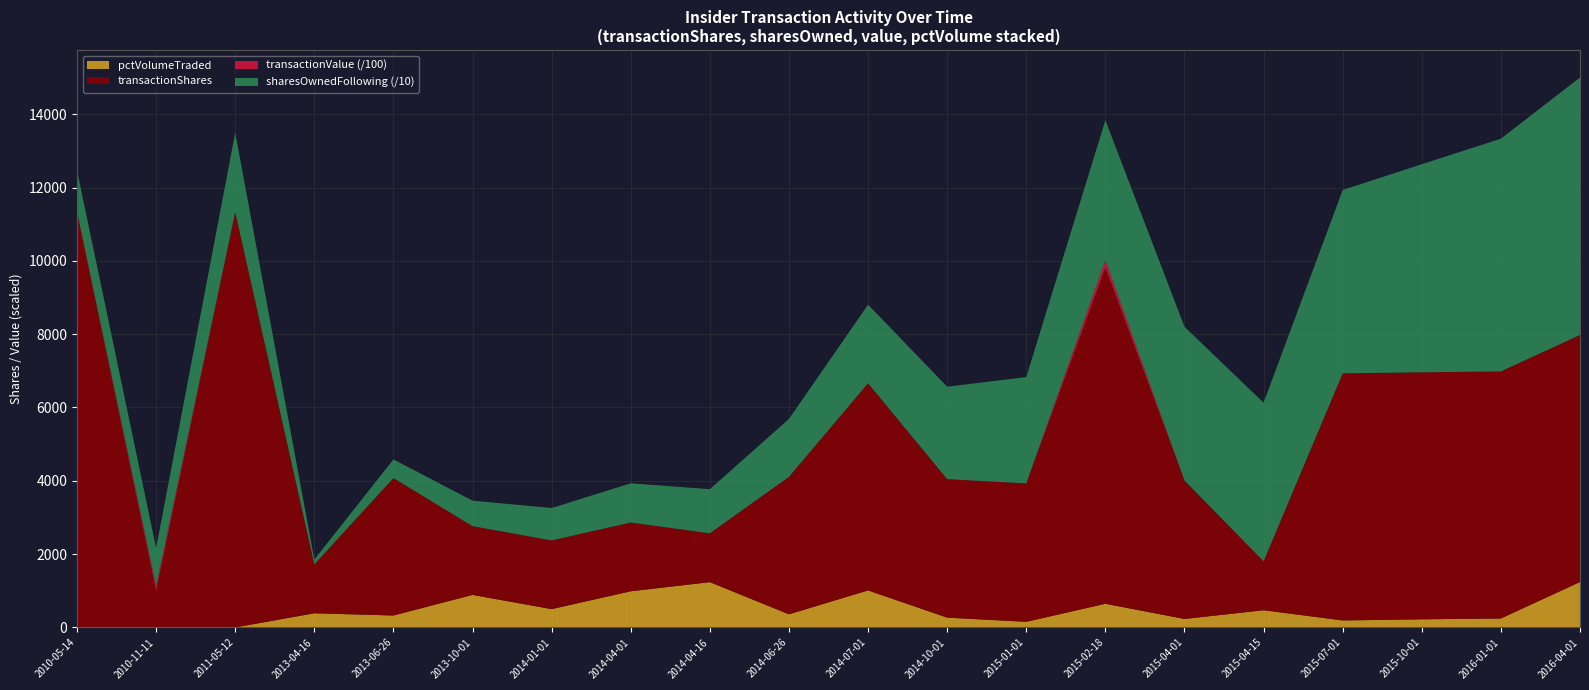

Reading left to right, extract all data points from this chart.

transactionShares: 11333	1000	11333	1333	3750	1875	1875	1875	1333	3750	5653	3778	3777	9175	3777	1334	6741	6740	6740	6740
sharesOwnedFollowingTransaction: 11333	10333	21666	1333	5083	6958	8833	10708	12041	15791	21444	25222	28999	38174	41951	43285	50026	56766	63506	70246
transactionValue: 0	13200	0	0	0	0	0	0	0	0	0	0	0	20001	0	0	0	0	0	0
pctVolumeTraded: 0	0	0	386	325	887	499	986	1235	358	1009	267	153	645	231	469	190	221	244	1239